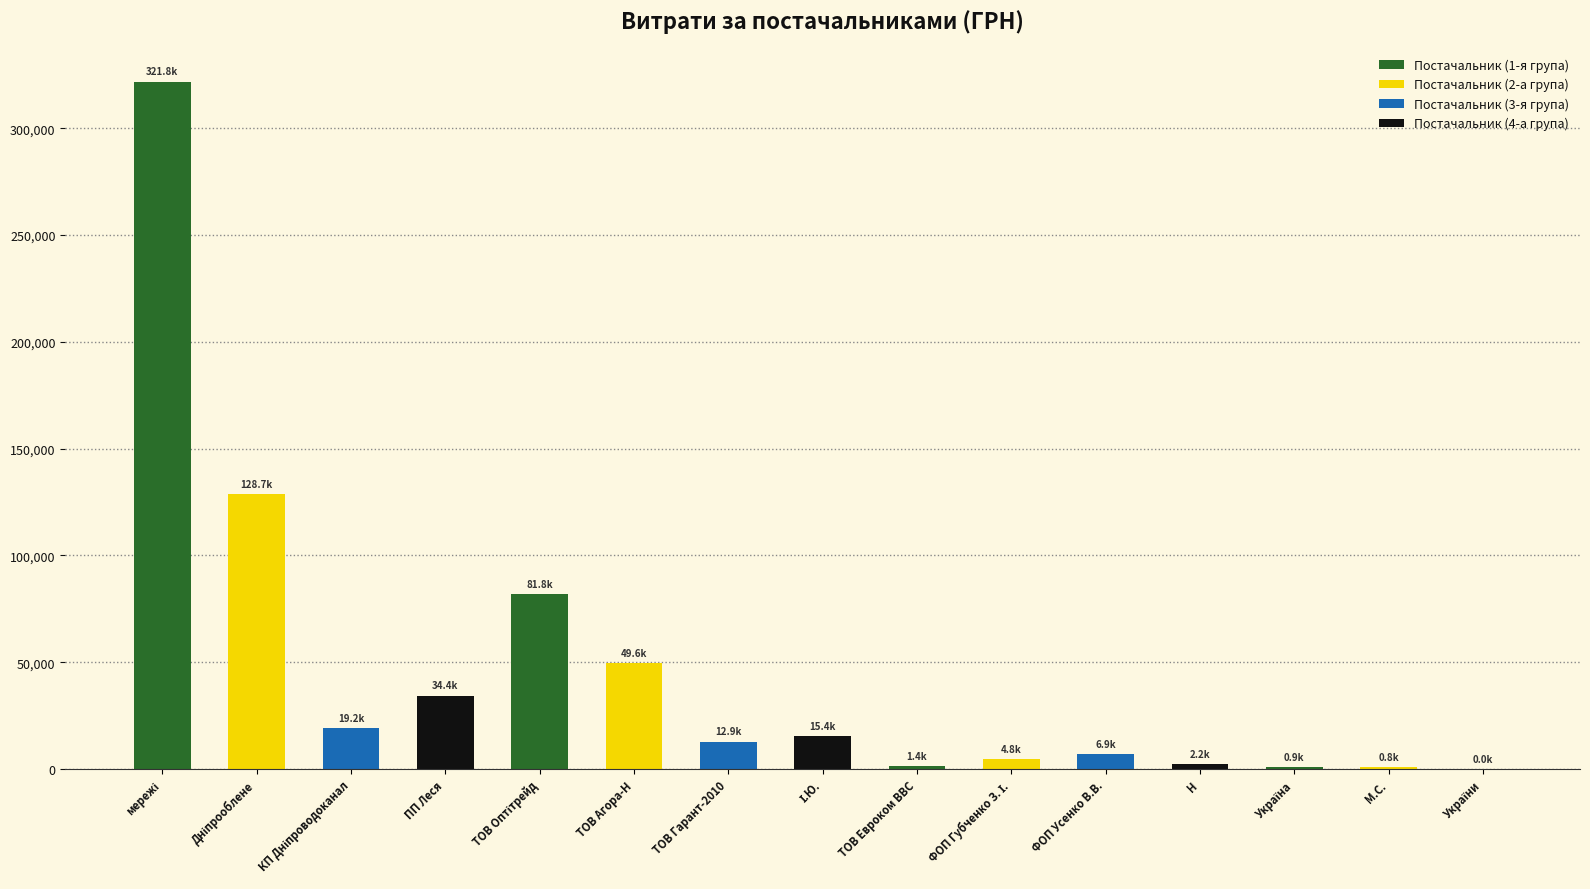

What is the sum of all values?

680694.4